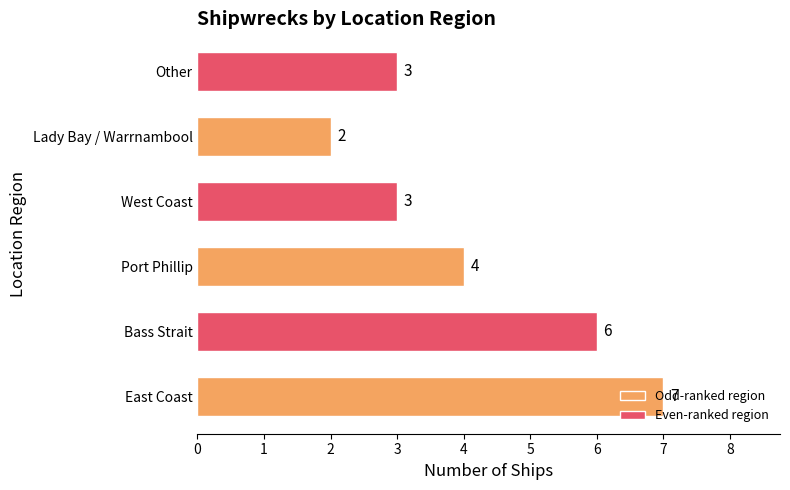

Are the bars horizontal?

Yes